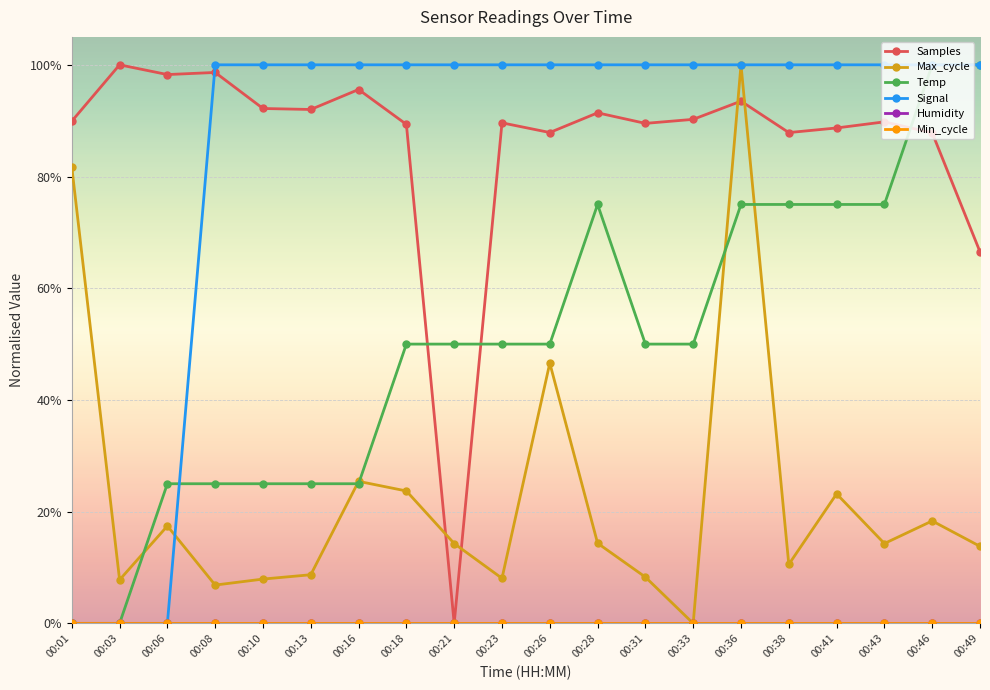

At how many categories does at least one series exceed 0?

20